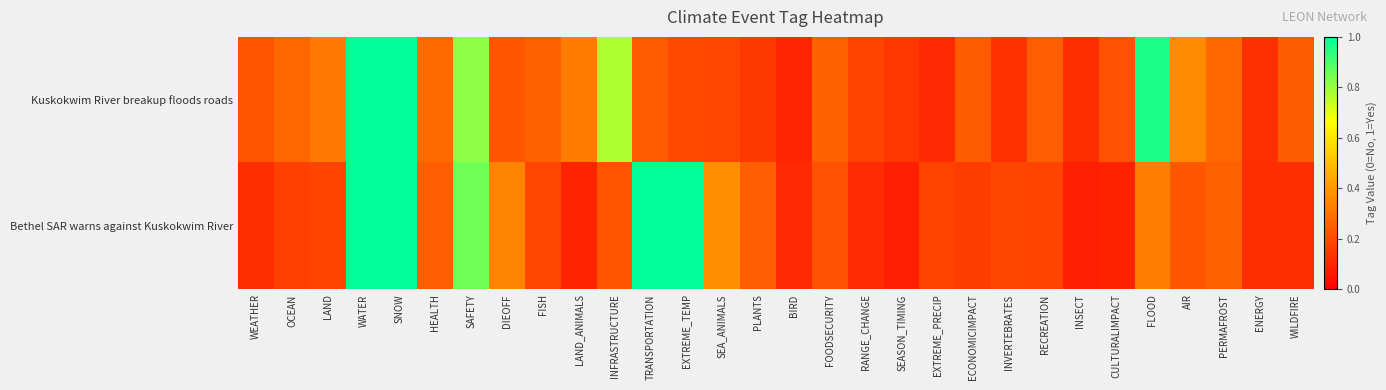

At which category does the chart reach its minimum across all series?

INSECT